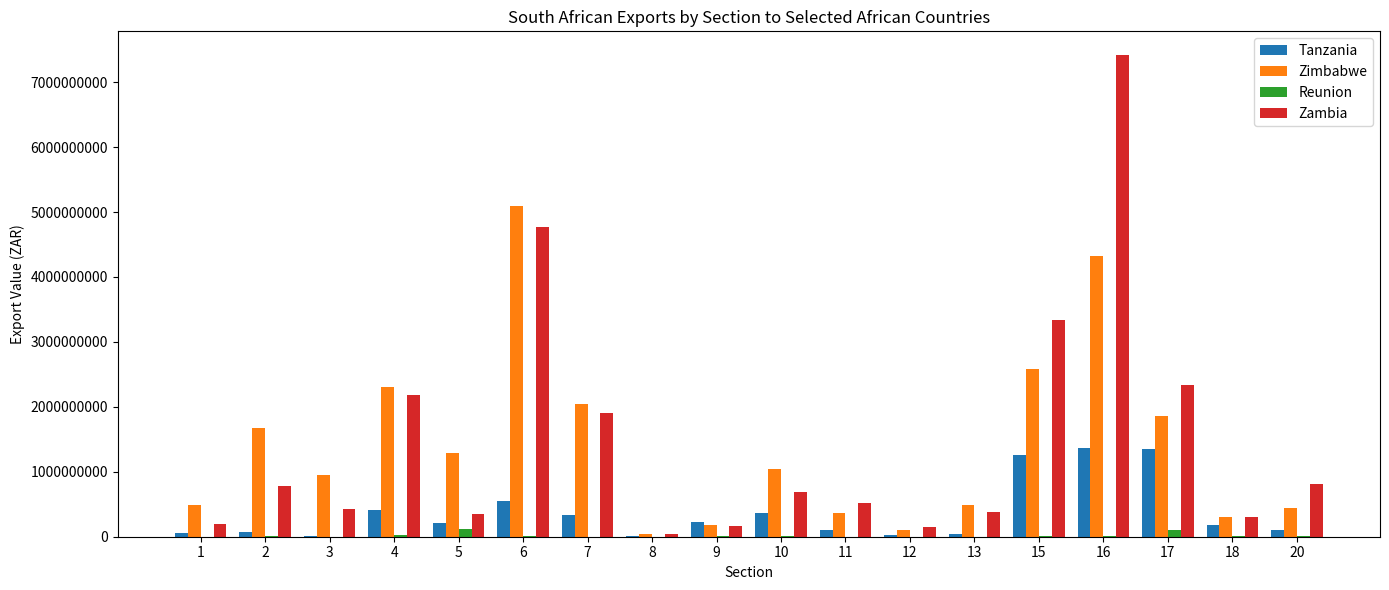

What is the sum of all Reunion values?

324654566